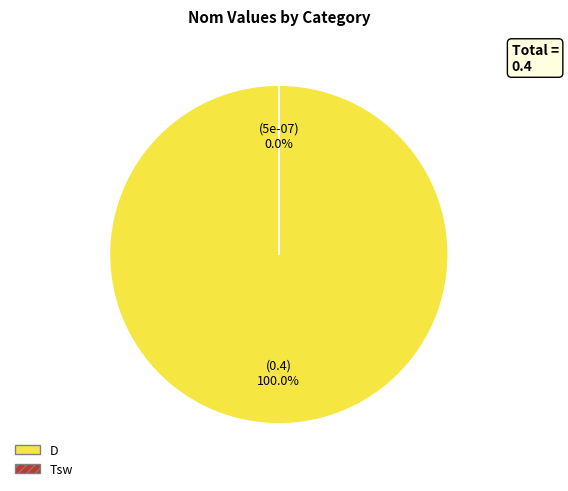

True or false: D accounts for 100% of the total.

True